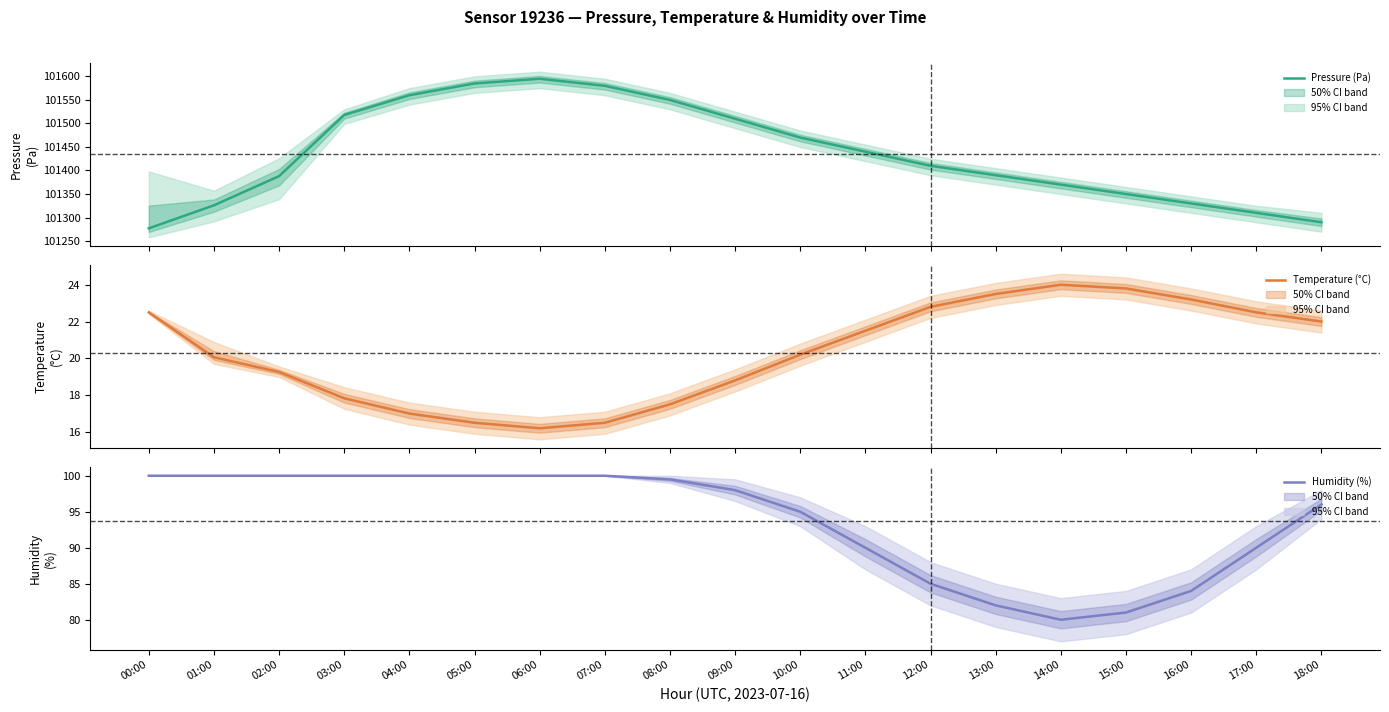

What is the maximum value shown in the chart?

101595.0